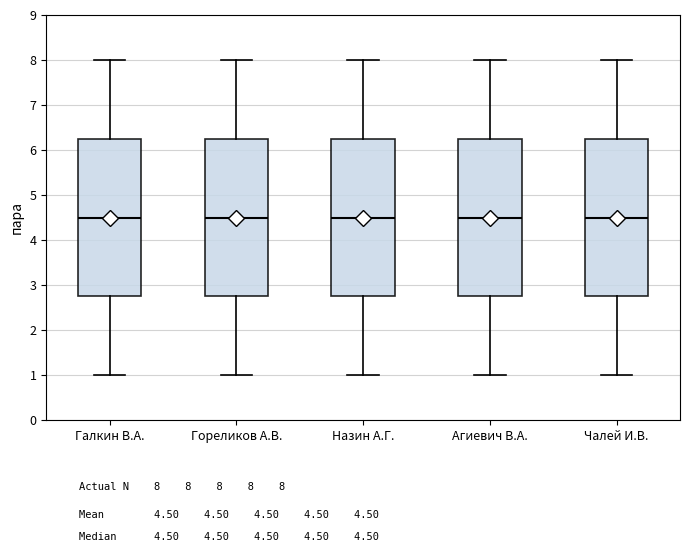

Reading left to right, read every box against the y-axis: the position of its median line, the range the box covers, and the ends of its whiskers. The values are not printed on the chart, so give them approximately, as read against the axis.

Галкин В.А.: median 4.5, box 2.8 to 6.3, whiskers 1.0 to 8.0
Гореликов А.В.: median 4.5, box 2.8 to 6.3, whiskers 1.0 to 8.0
Назин А.Г.: median 4.5, box 2.8 to 6.3, whiskers 1.0 to 8.0
Агиевич В.А.: median 4.5, box 2.8 to 6.3, whiskers 1.0 to 8.0
Чалей И.В.: median 4.5, box 2.8 to 6.3, whiskers 1.0 to 8.0